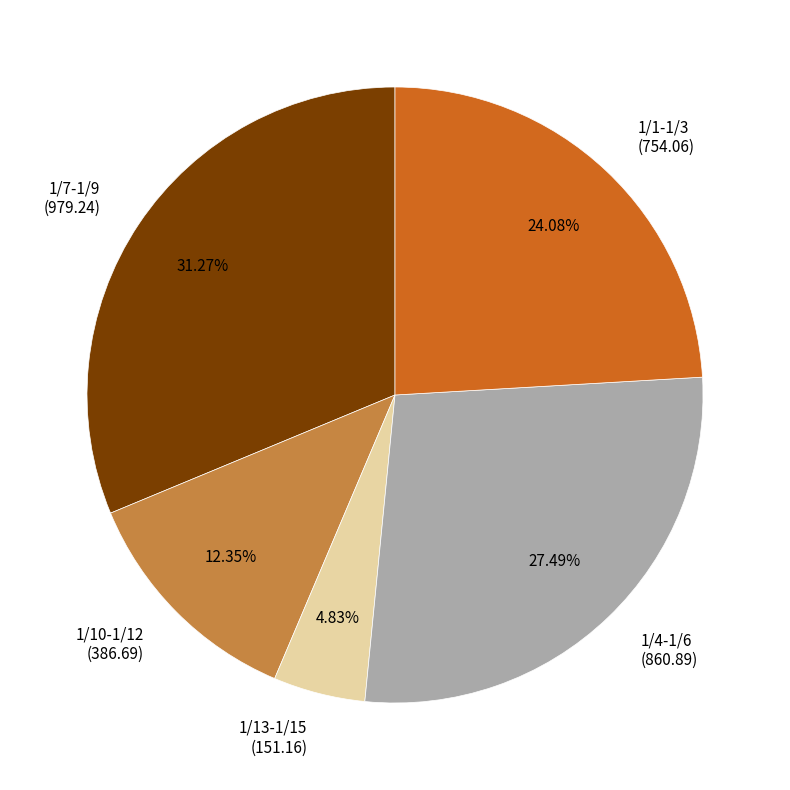

Between 1/10-1/12 (386.69) and 1/7-1/9 (979.24), which is larger?

1/7-1/9 (979.24)